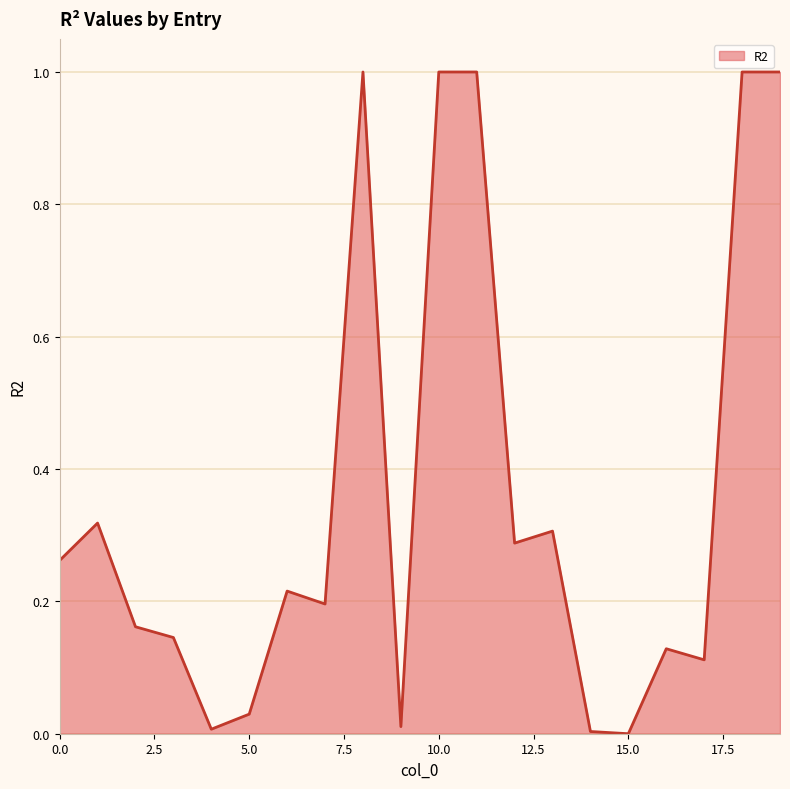

What is the maximum value shown in the chart?

1.0